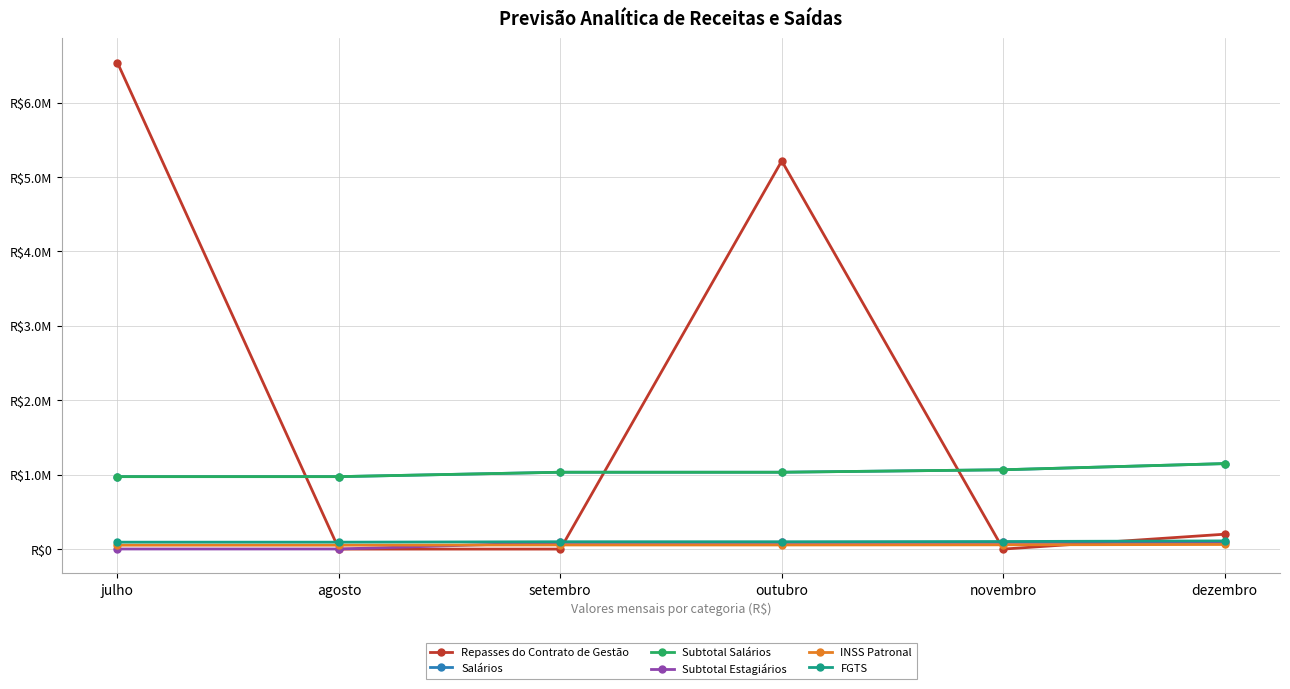

Is this an area chart (filled region under the line)?

No